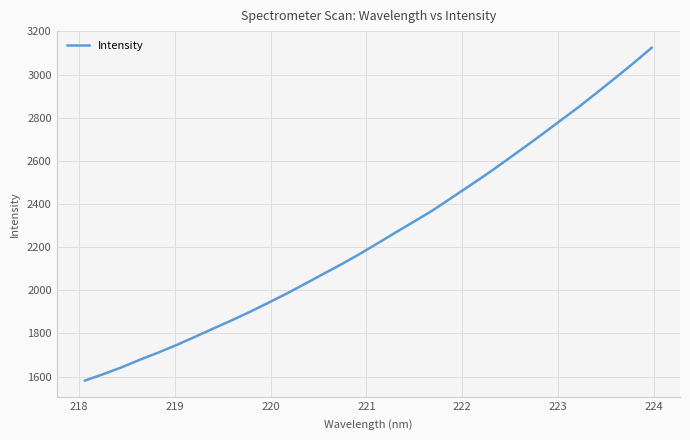

What is the greatest value displayed?

3124.3